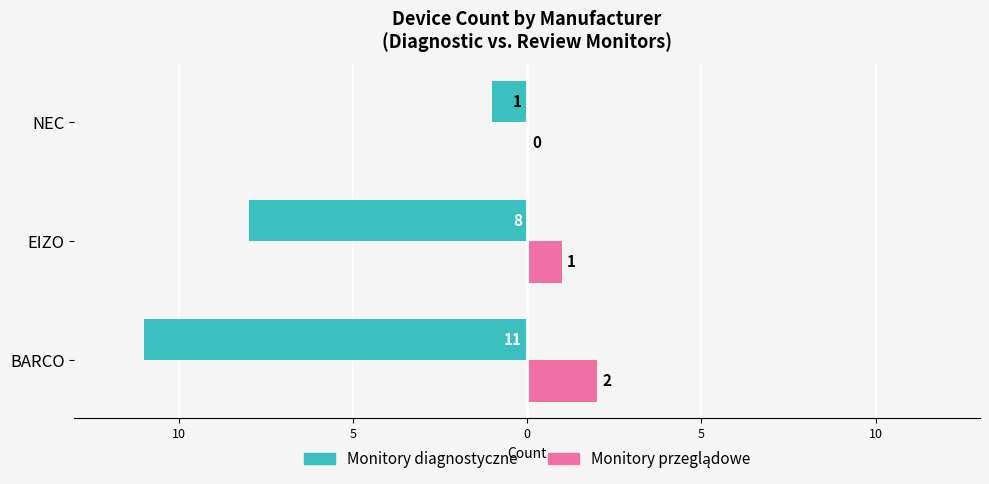

What is the average value of the Monitory przeglądowe series?

1